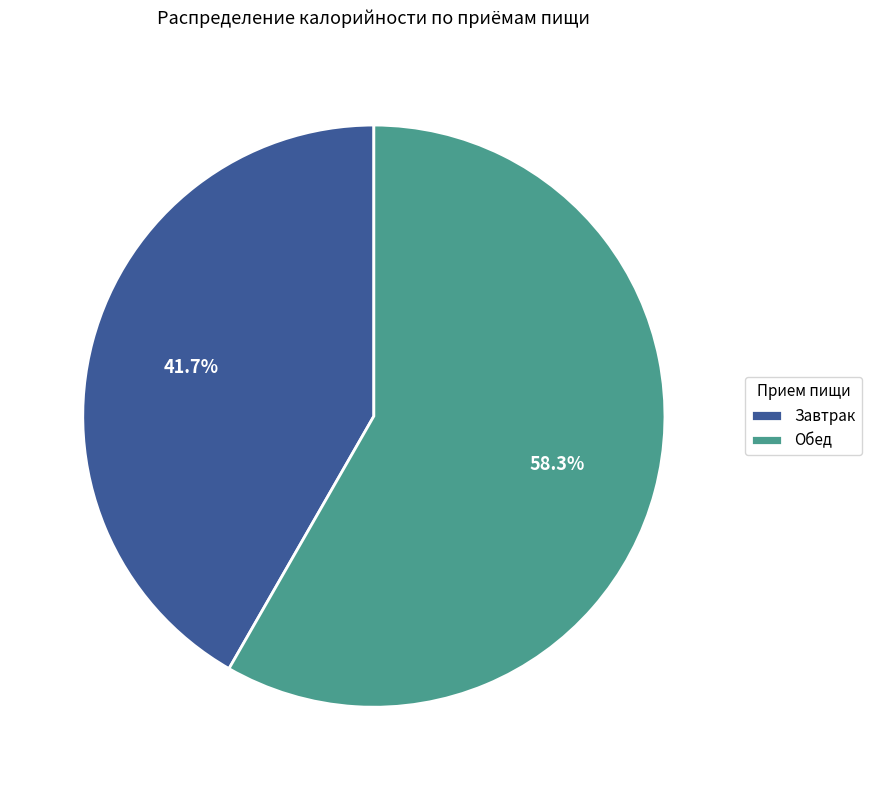

To the nearest percent, what portion does Завтрак represent?

42%